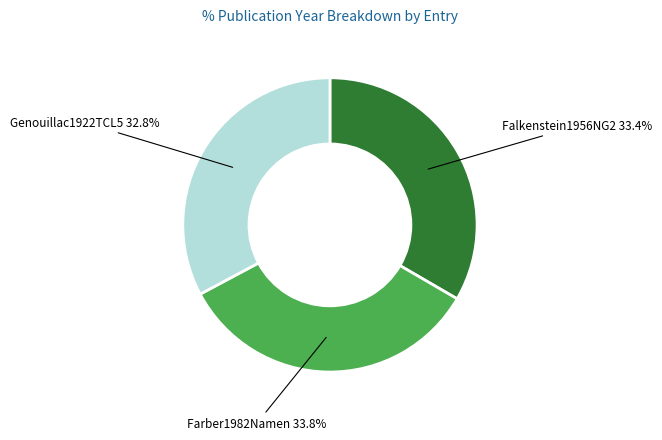

How much of the chart is everything except Farber1982Namen?

66.2%